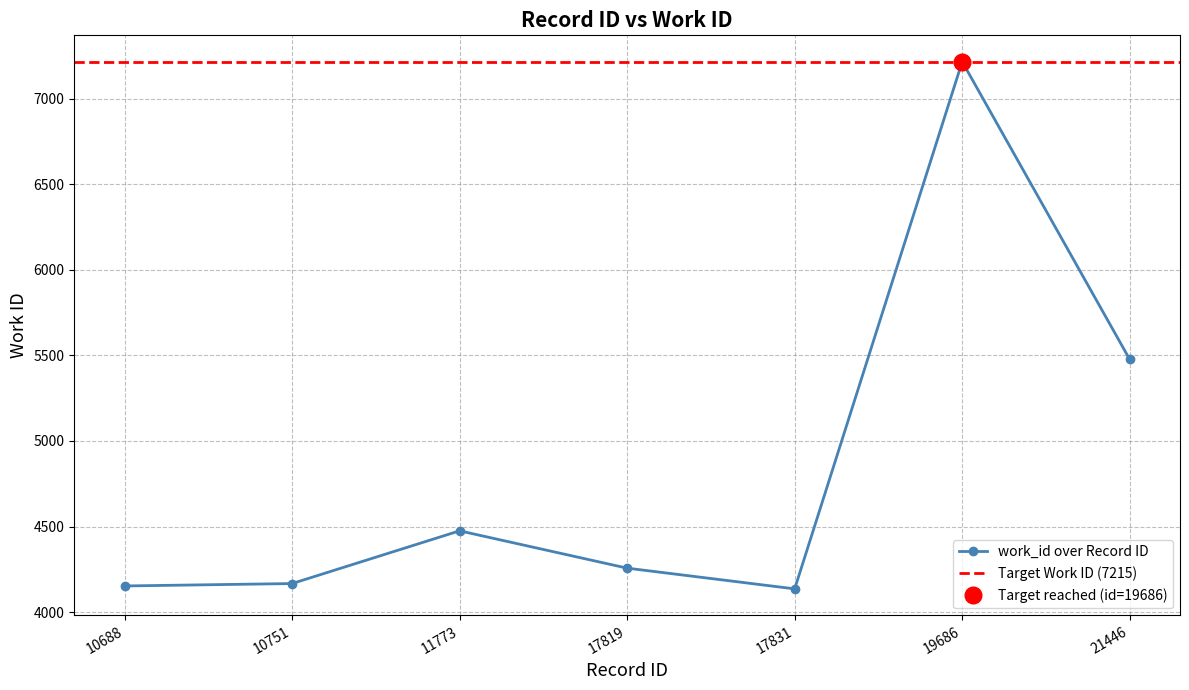

How many interior local peaks (higher than both neighbors) does the data have?

2